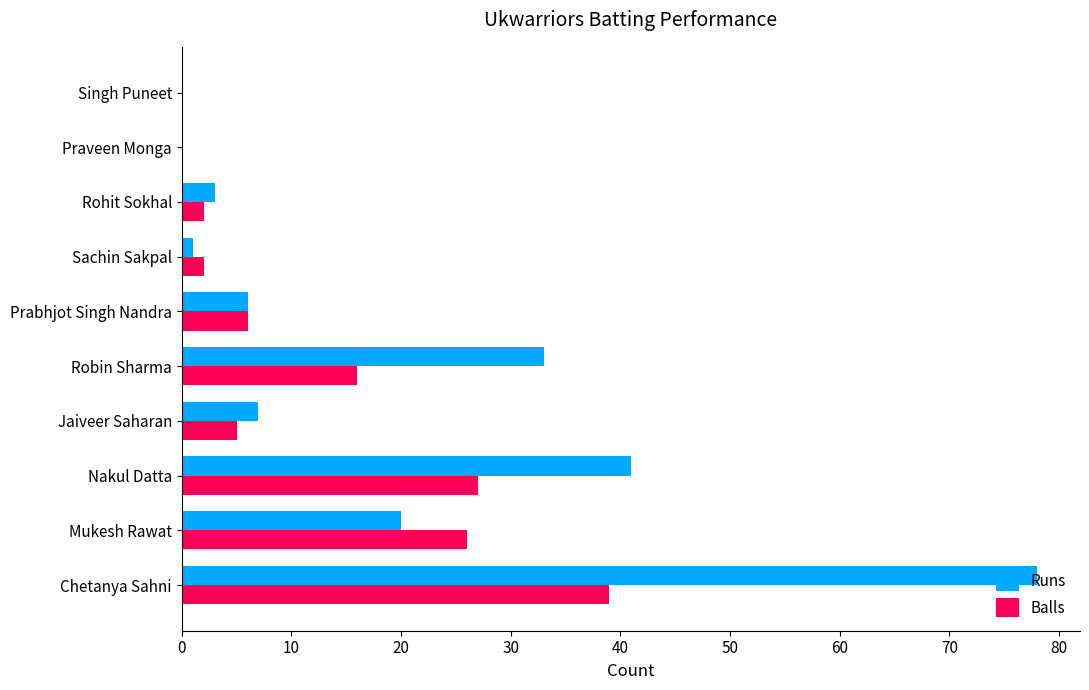

The Runs series shows 78 at Chetanya Sahni. True or false?

True